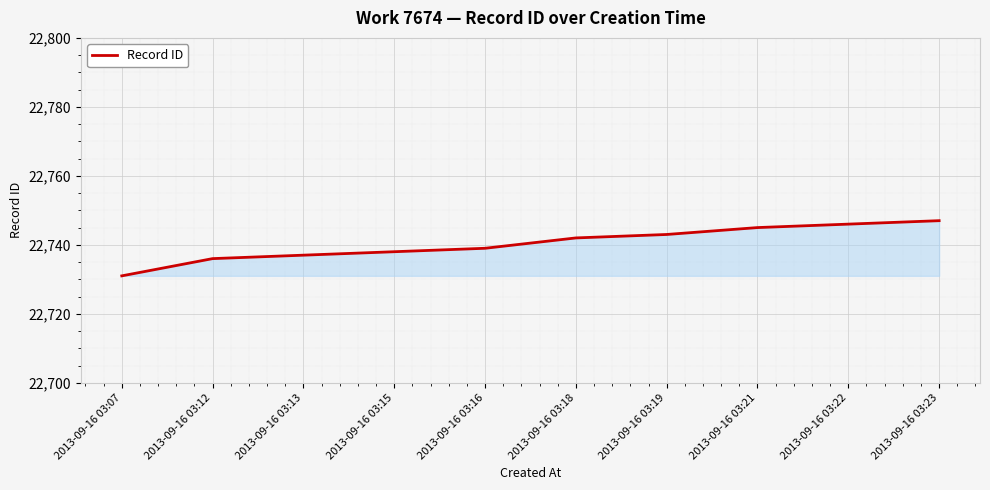

Is it true that the value at 2013-09-16 03:19 is 22743?

True